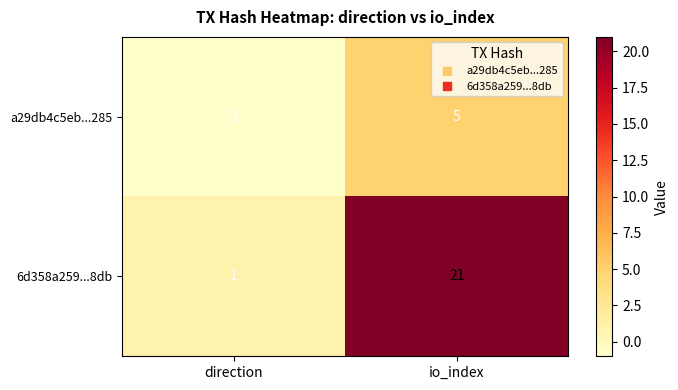

At which label is 6d358a259...8db closest to 11?

direction